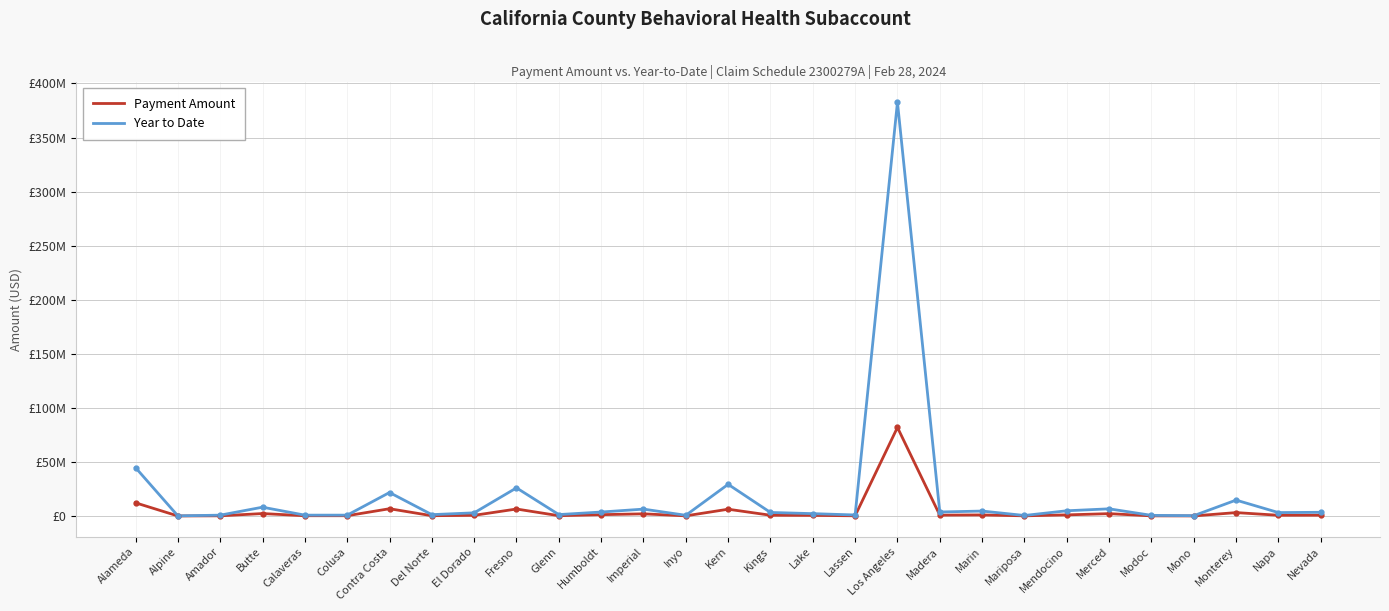

Rank the categories by Payment Amount value from highest to lowest.

Los Angeles, Alameda, Contra Costa, Fresno, Kern, Monterey, Butte, Merced, Imperial, Humboldt, Mendocino, Marin, Madera, Nevada, Kings, Napa, El Dorado, Lake, Glenn, Del Norte, Colusa, Calaveras, Lassen, Amador, Mariposa, Inyo, Modoc, Mono, Alpine